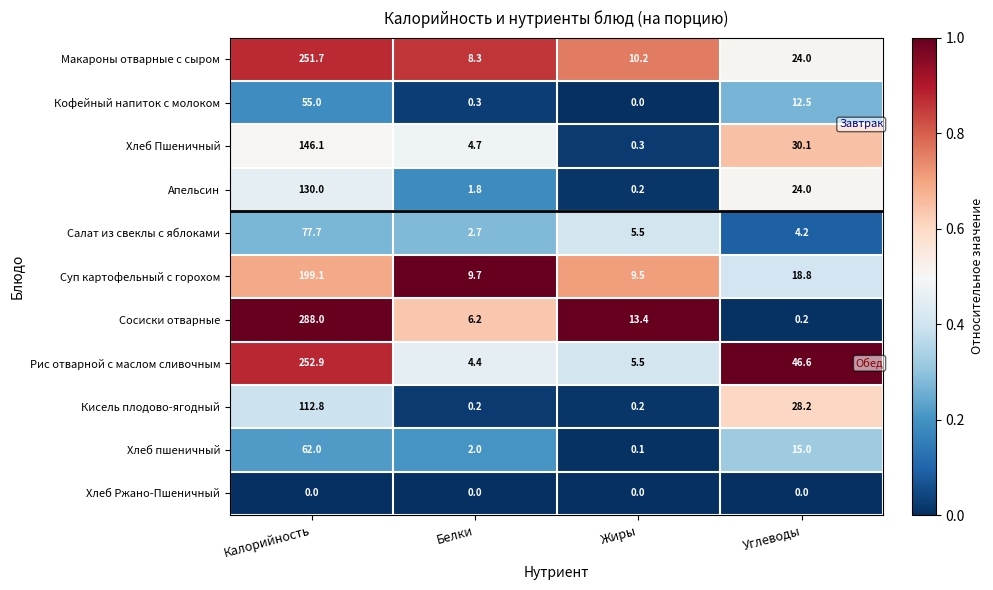

What is the maximum value shown in the chart?

288.0